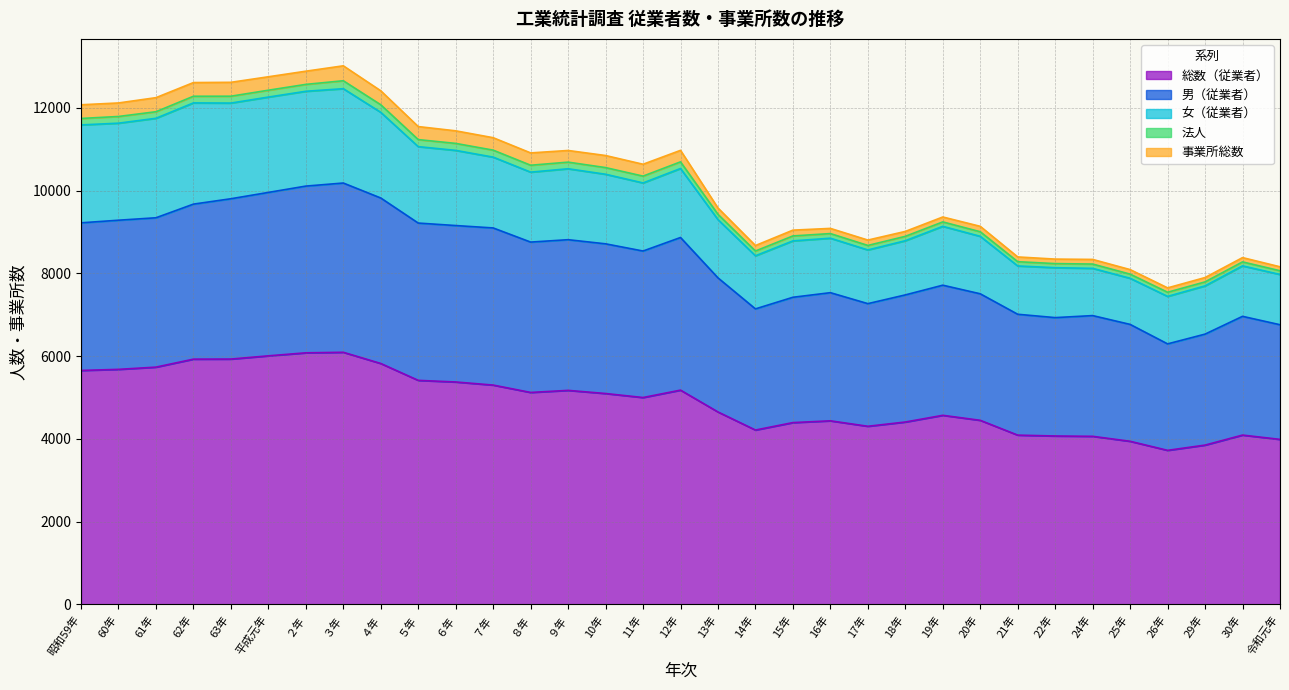

At which label does 総数（従業者） first exceed 4999?

昭和59年